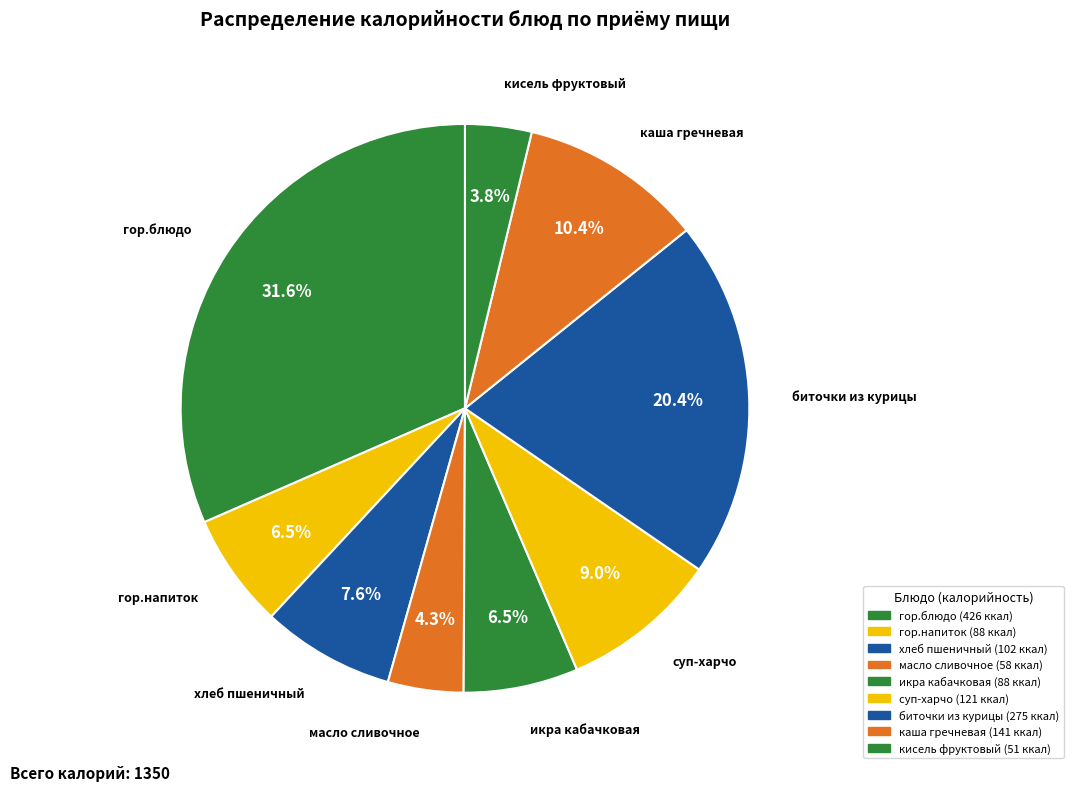

What is the largest slice in the pie chart?

гор.блюдо